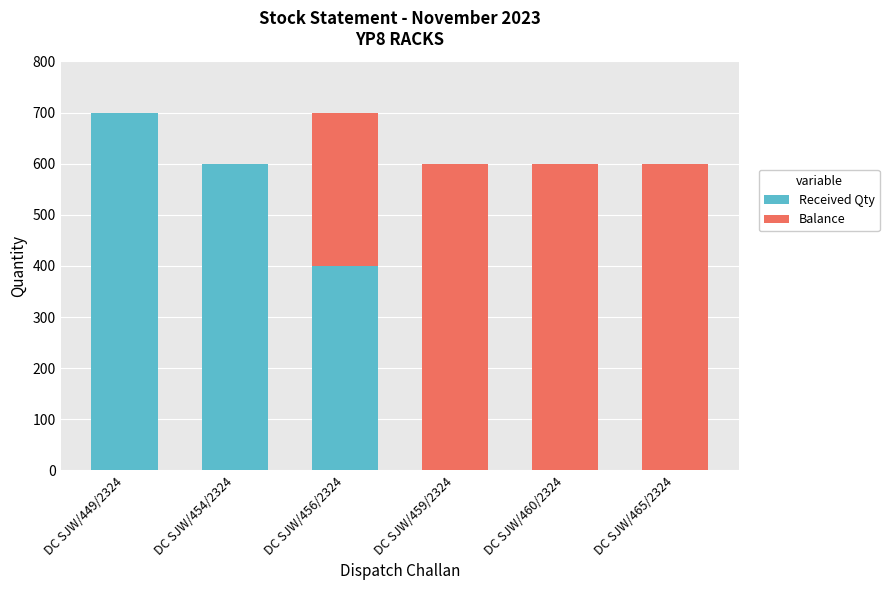

The Received Qty series shows 613 at DC SJW/456/2324. True or false?

False